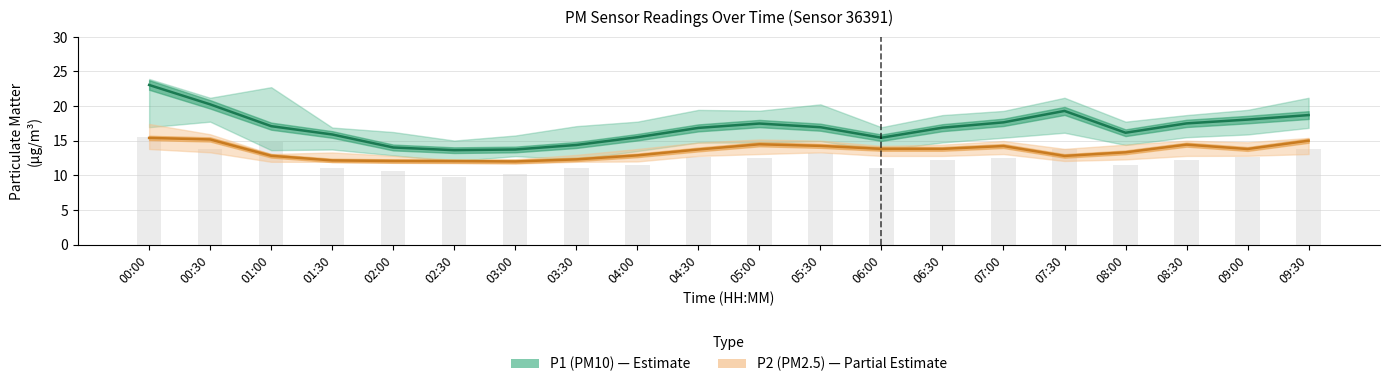

What is the sum of the P2 (PM2.5) values at 01:00 and 01:30?

25.0